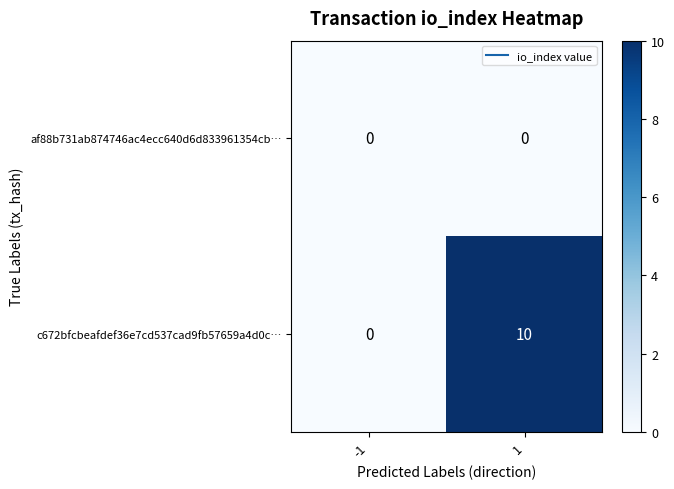

Is it true that af88b731ab874746ac4ecc640d6d833961354cb… equals 0 at 1?

True